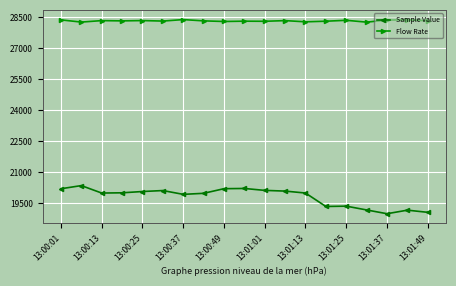

True or false: Flow Rate has more than 1 points higher than both neighbors.

True